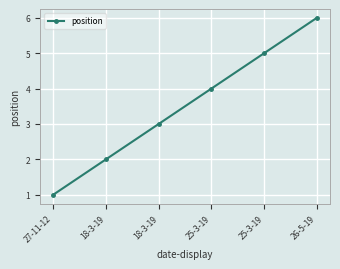

Reading right to left, what are all the values shown in this chart?

26-5-19=6	25-3-19=5	25-3-19=4	18-3-19=3	18-3-19=2	27-11-12=1